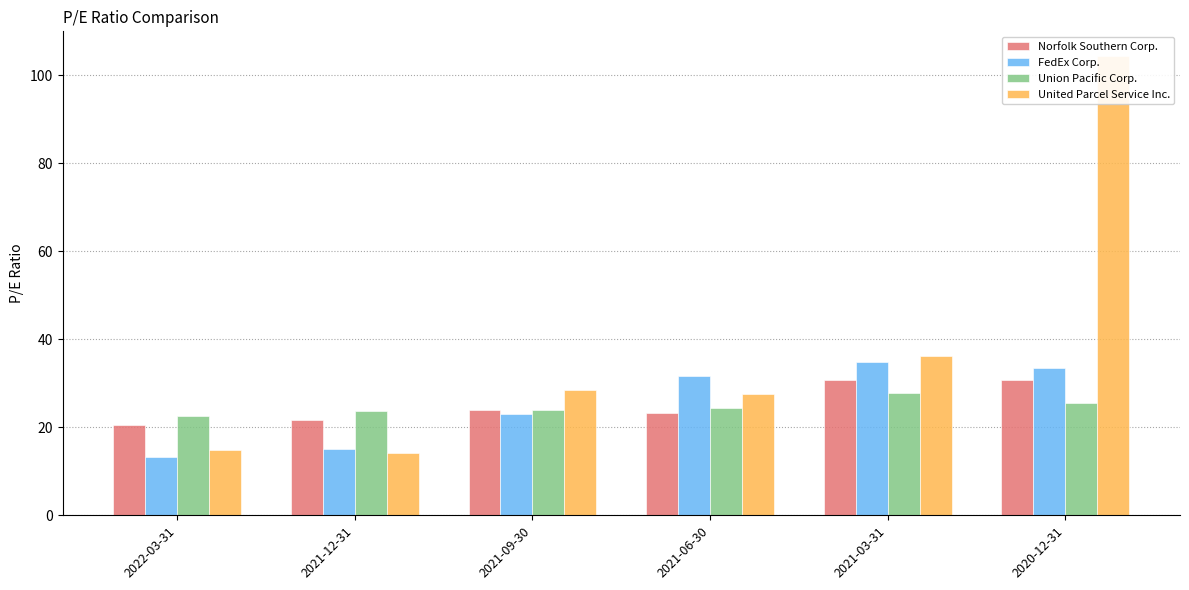

What are all the series names shown in the legend?

Norfolk Southern Corp., FedEx Corp., Union Pacific Corp., United Parcel Service Inc.